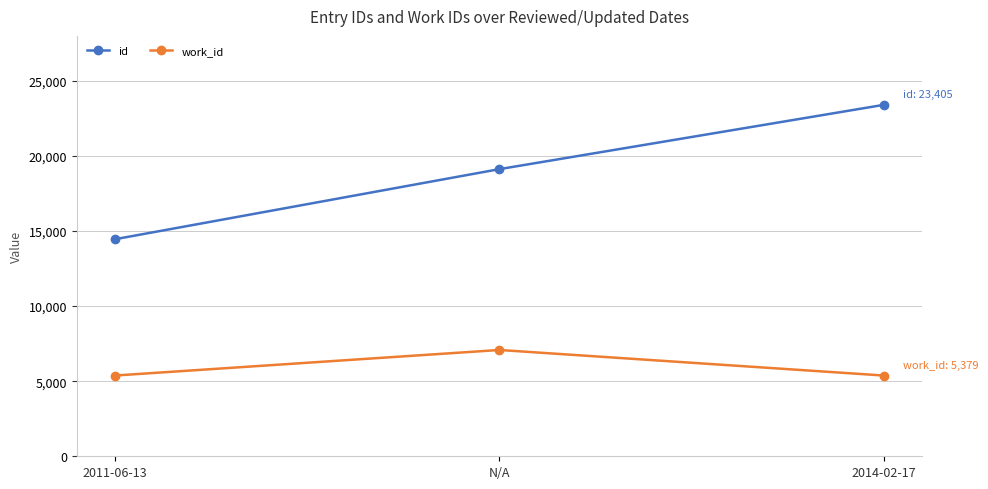

How many series are shown in this chart?

2